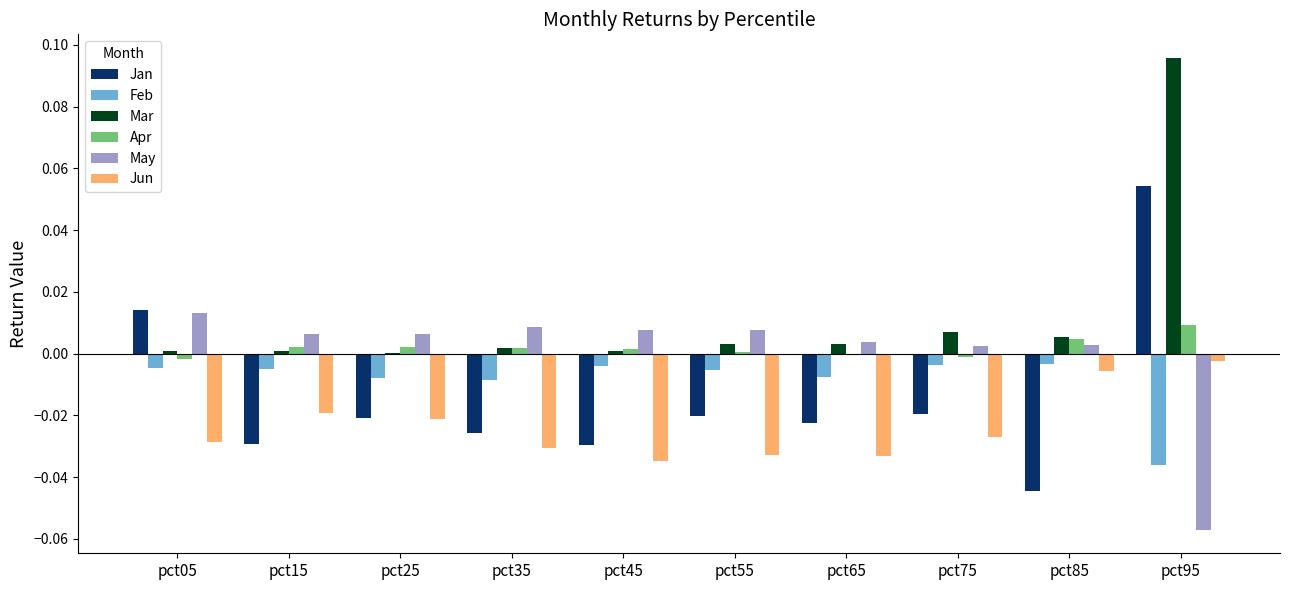

Which category has the highest value across all series?

pct95